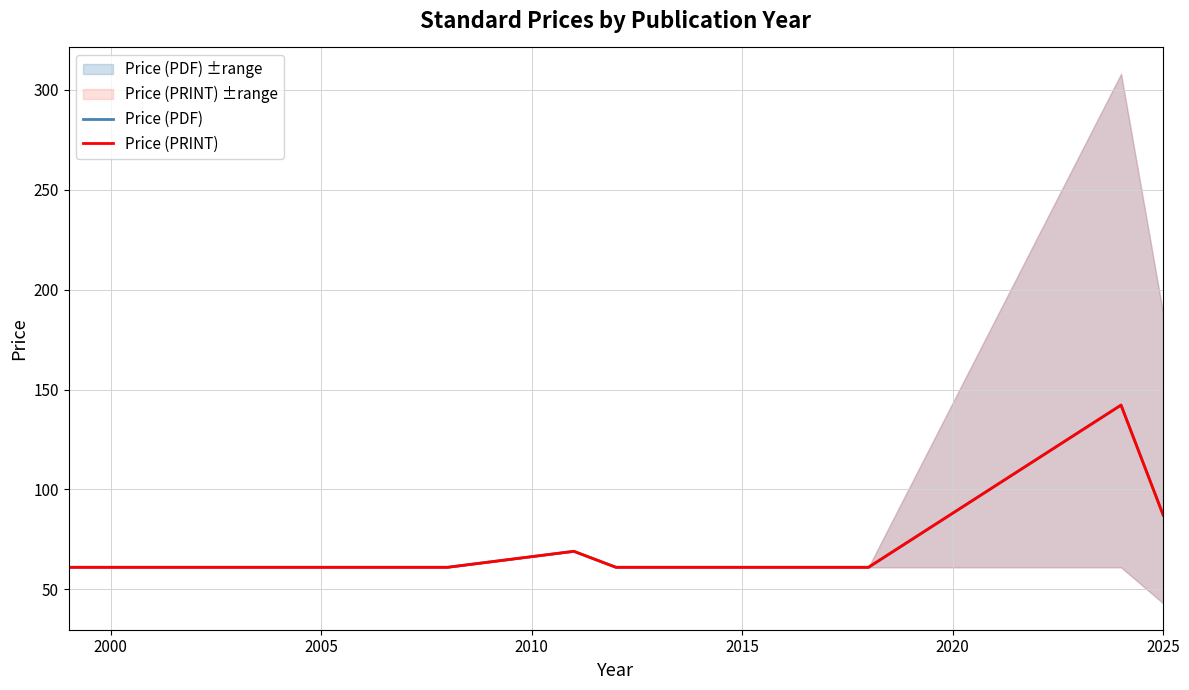

At how many categories does at least one series exceed 123?

1